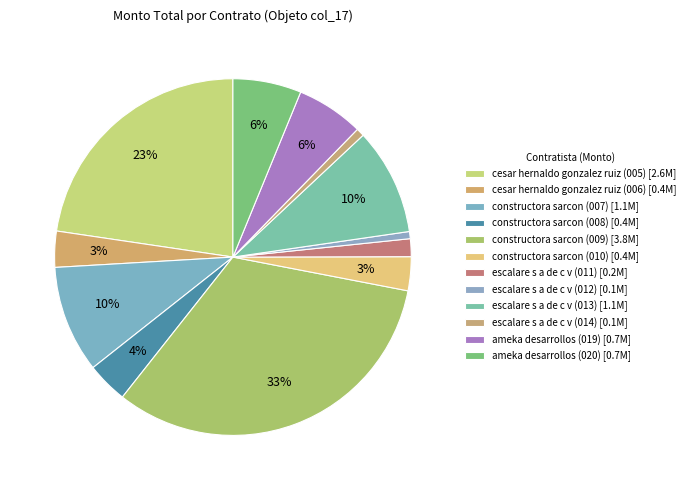

What percentage is the escalare s a de c v (012) slice, to the nearest percent?

1%